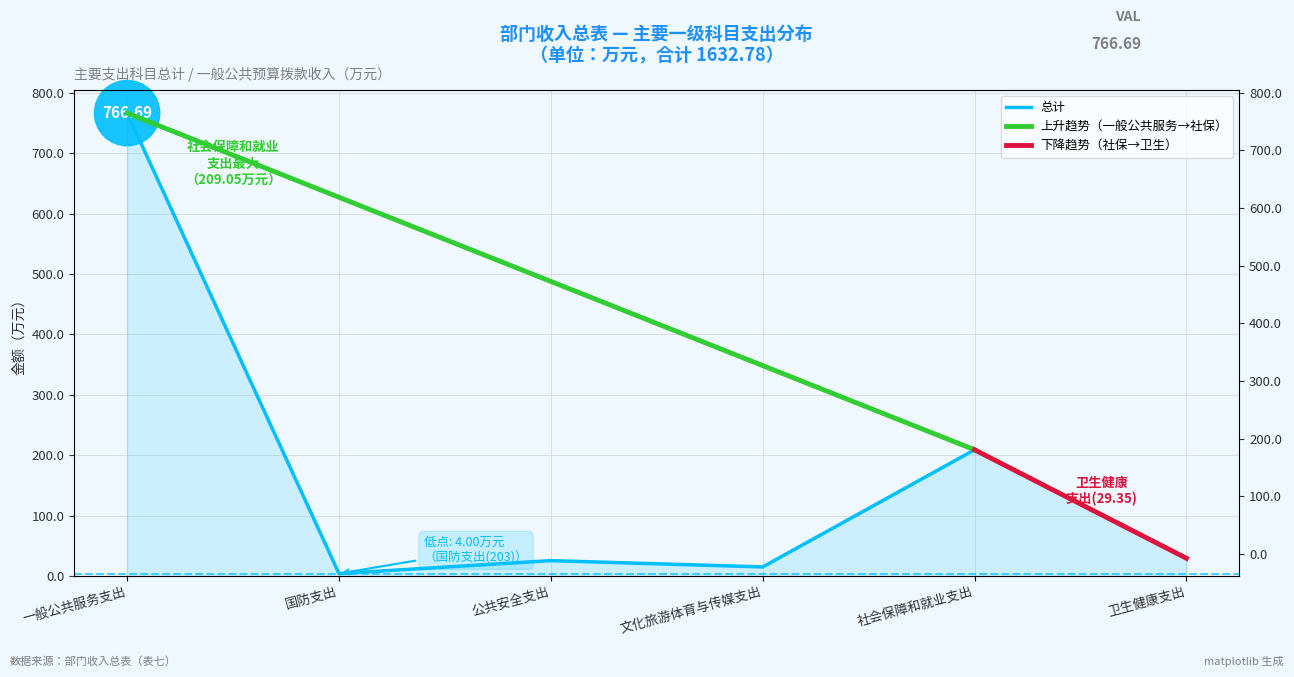

Reading left to right, what are all the values shown in this chart?

766.7	4.0	25.4	15.0	209.1	29.4